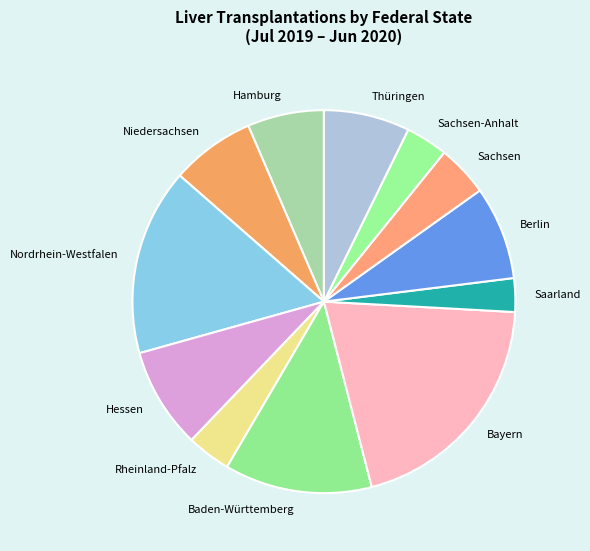

Between Baden-Württemberg and Hessen, which is larger?

Baden-Württemberg